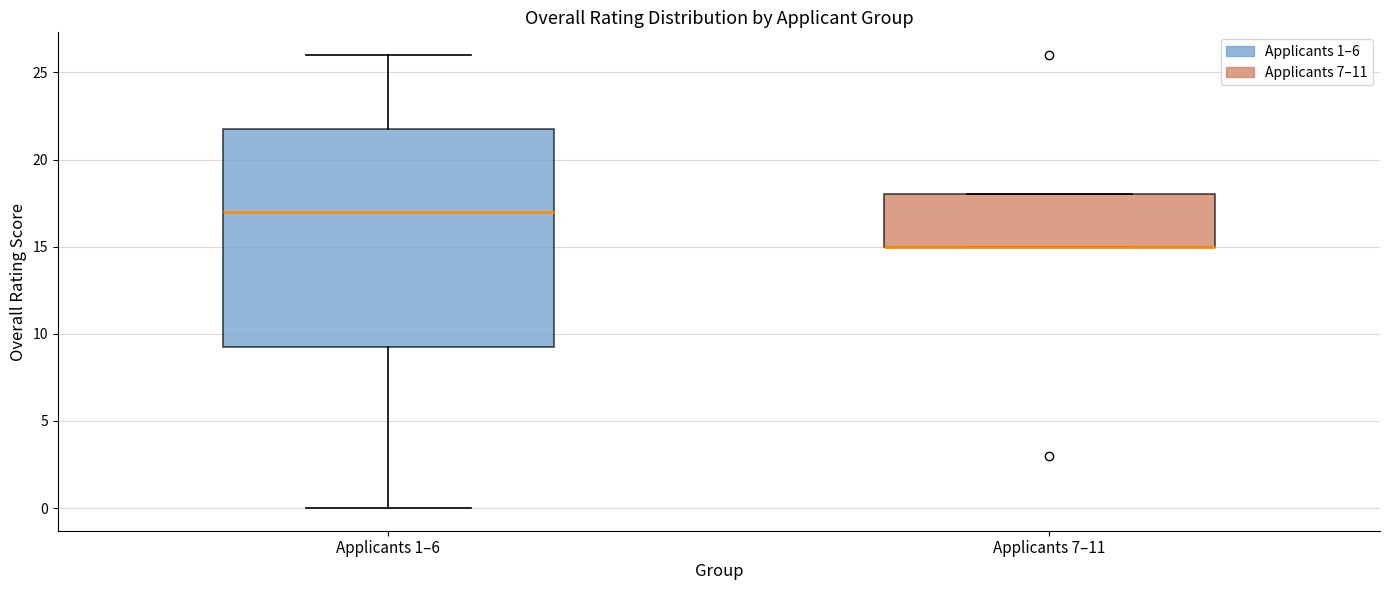

Where is the upper edge of the box for Applicants 1–6 on the y-axis? The values are not printed on the chart, so give them approximately, as read against the axis.

22.0